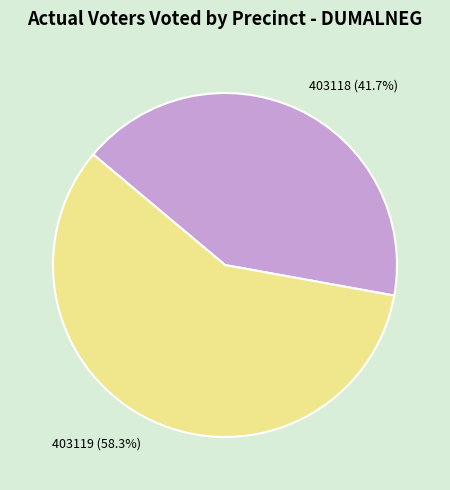

What is the largest slice in the pie chart?

403119